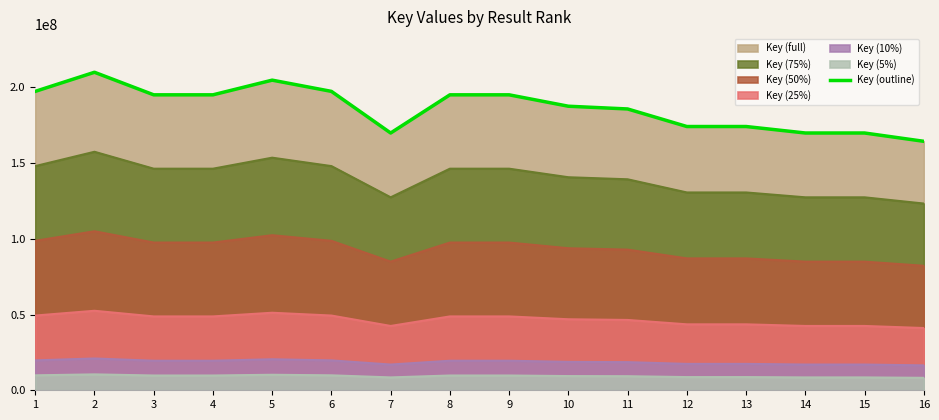

Where is the first local maximum?

2